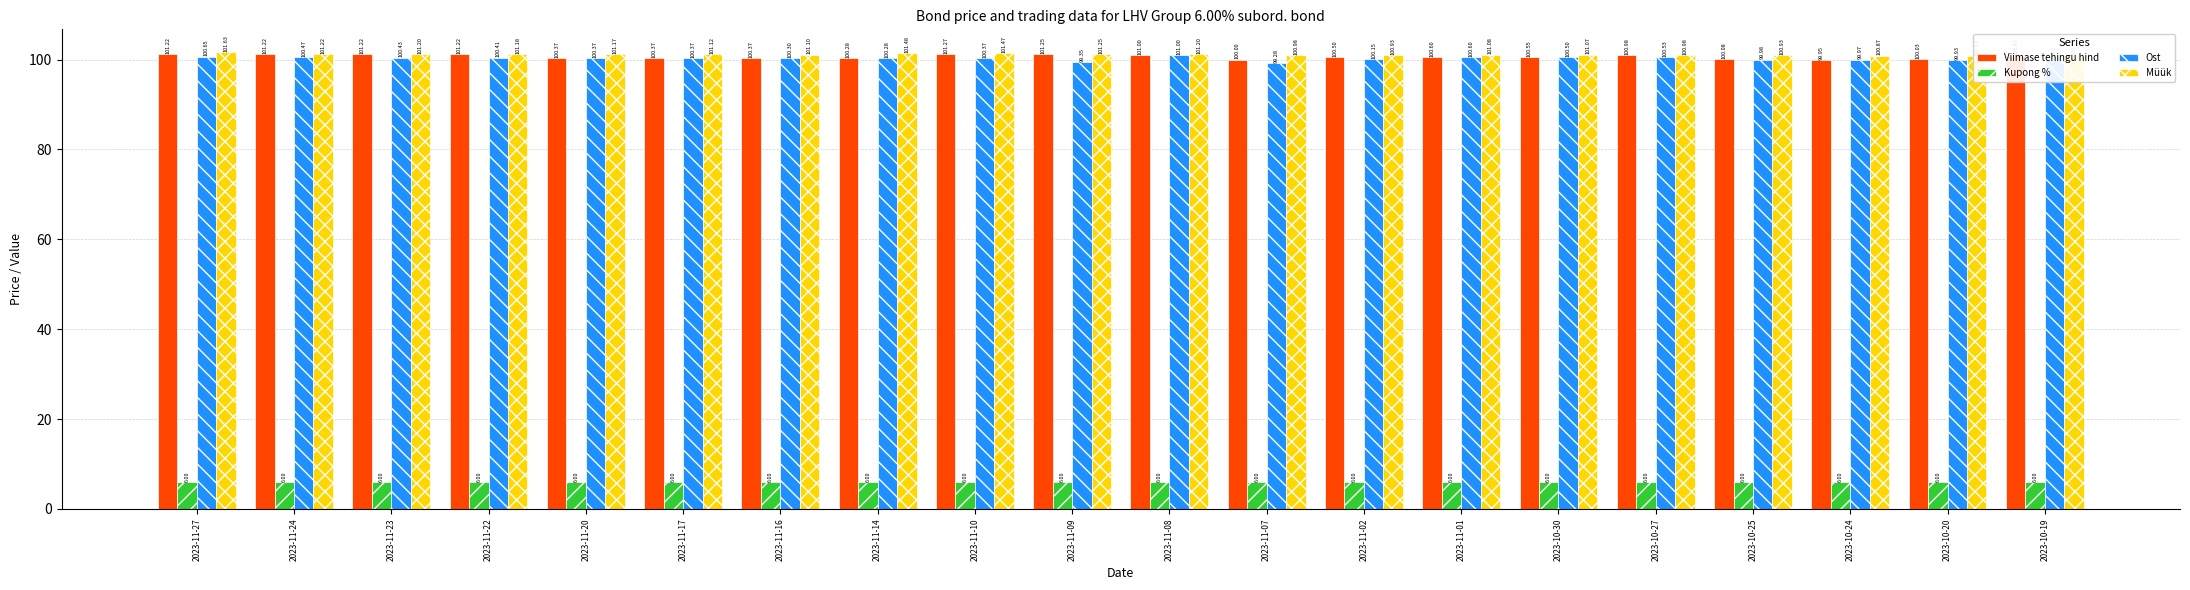

Which series has the widest spread of values?

Ost